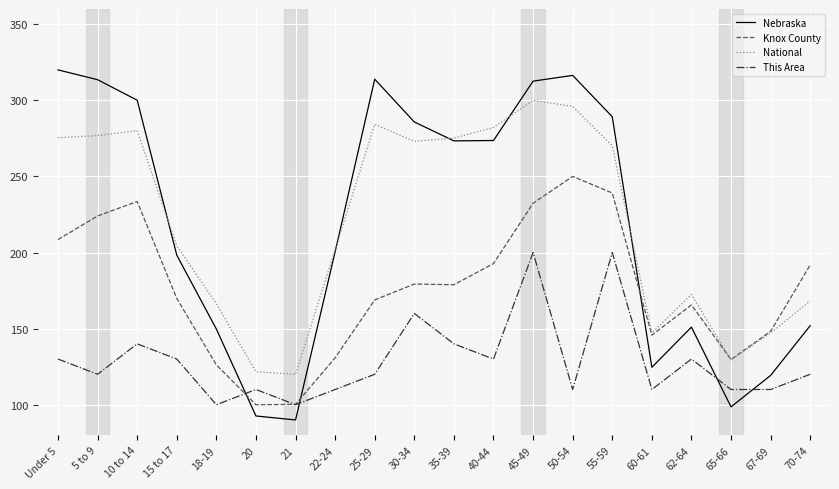

List the series in order of their peak value, lowest first.

This Area, Knox County, National, Nebraska